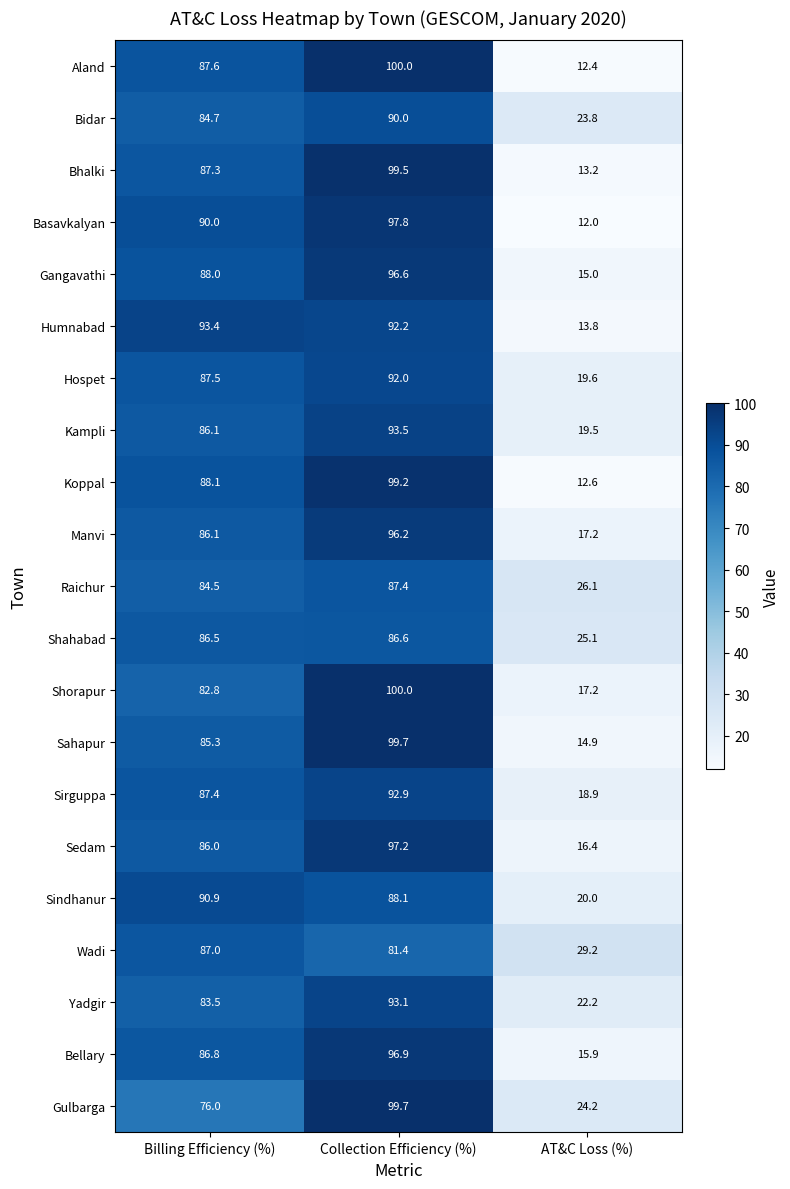

Which series changed the most between Collection Efficiency (%) and AT&C Loss (%)?

Aland